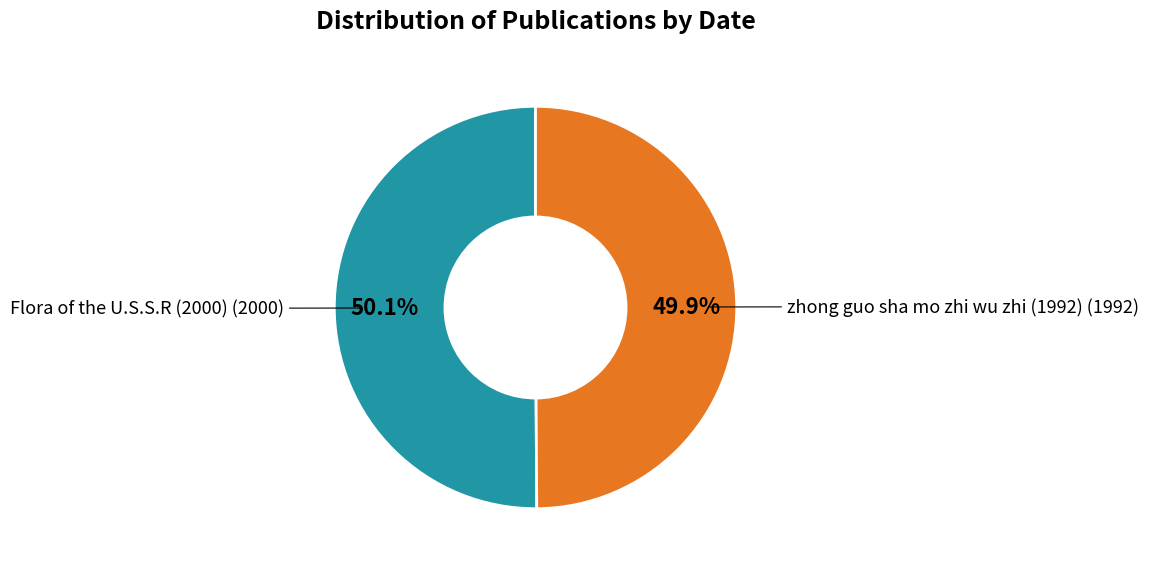

Is there any slice that represents more than half of the pie?

Yes